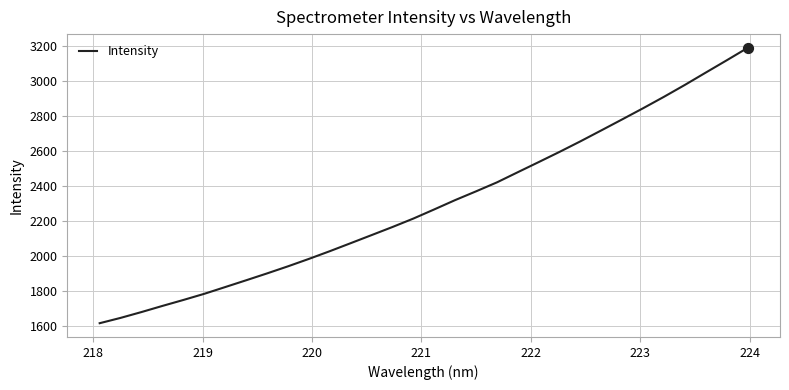

What is the difference between the maximum and minimum values?

1572.7